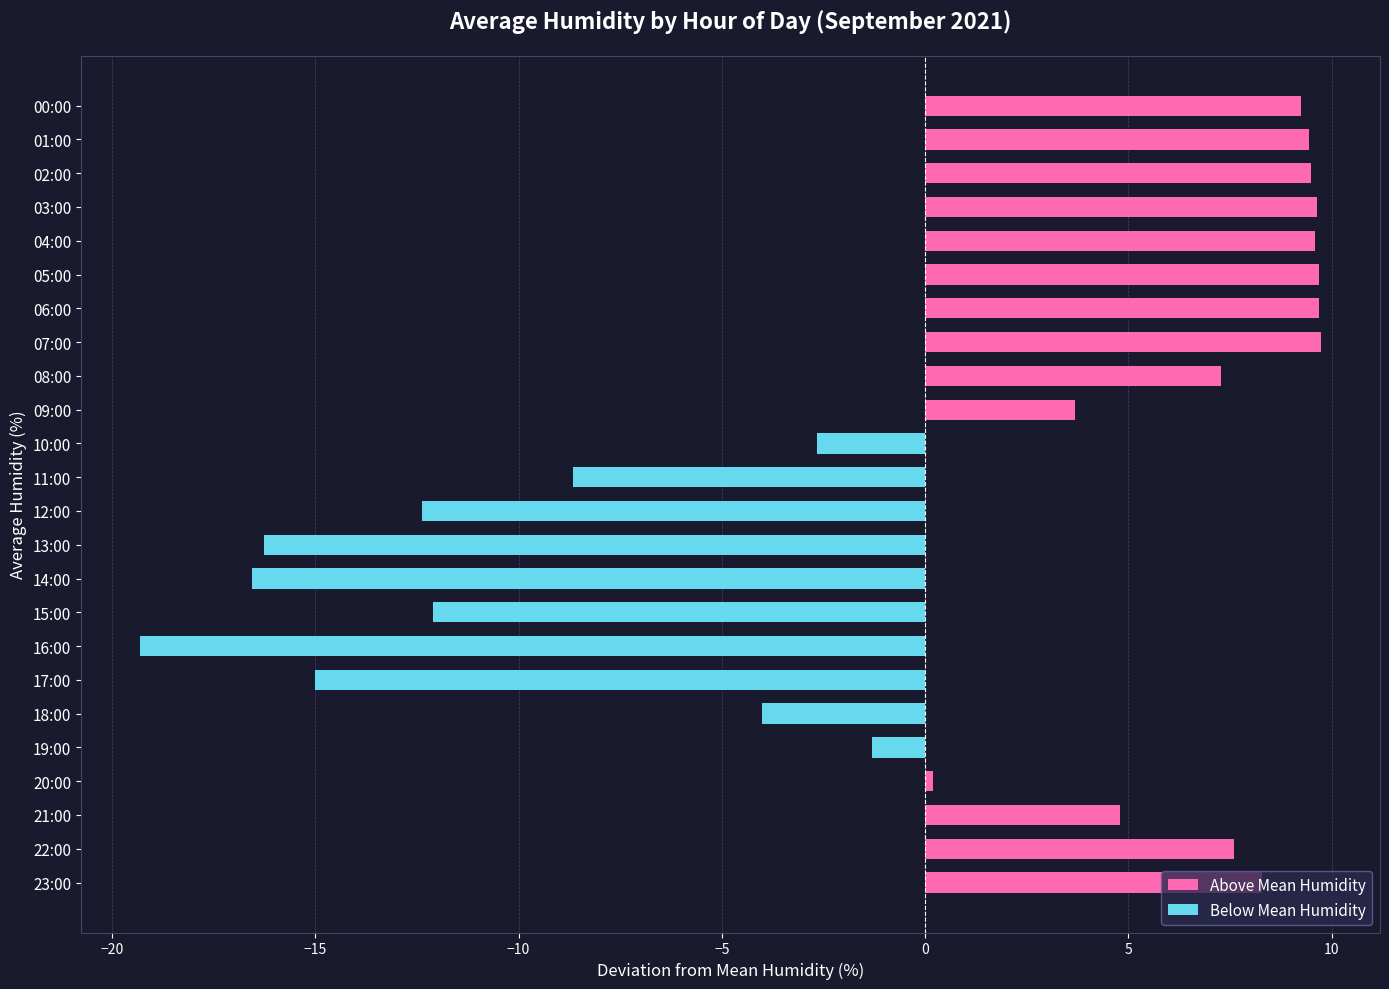

The chart shows a value of -3.1 at 17:00. True or false?

False